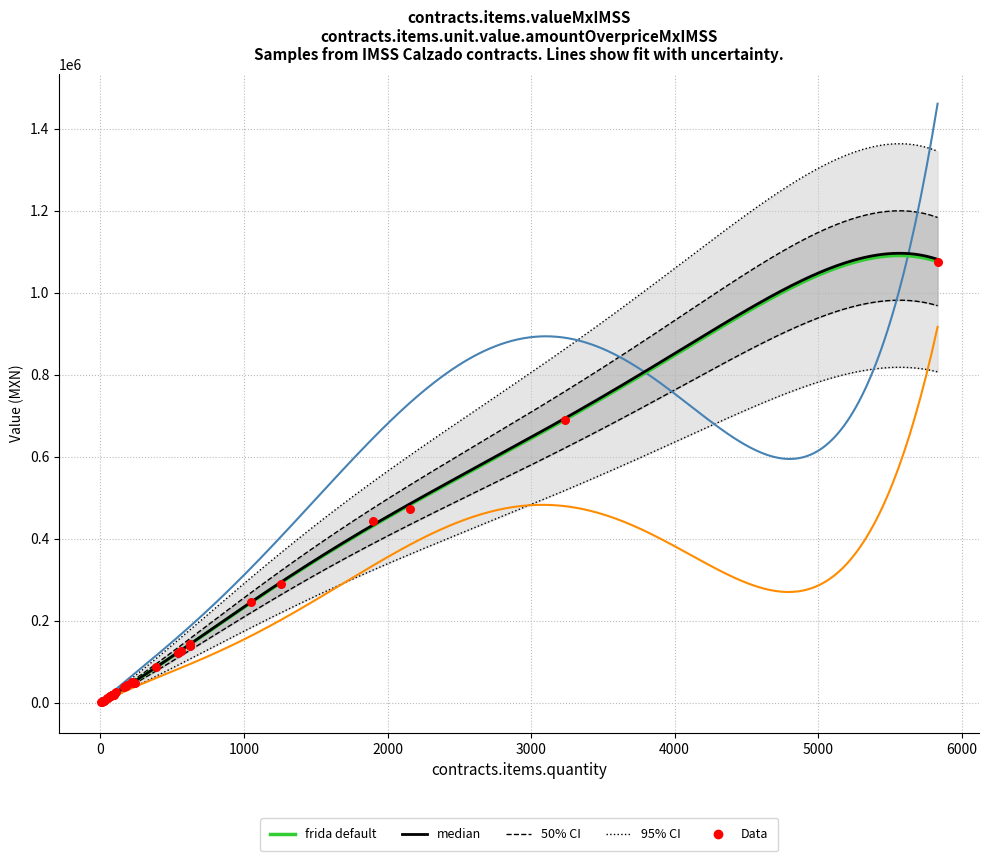

Is the value of contracts.items.unit.value.quantityLostMxIMSS at 177 greater than the value of contracts.items.valueMxIMSS at 85?

No